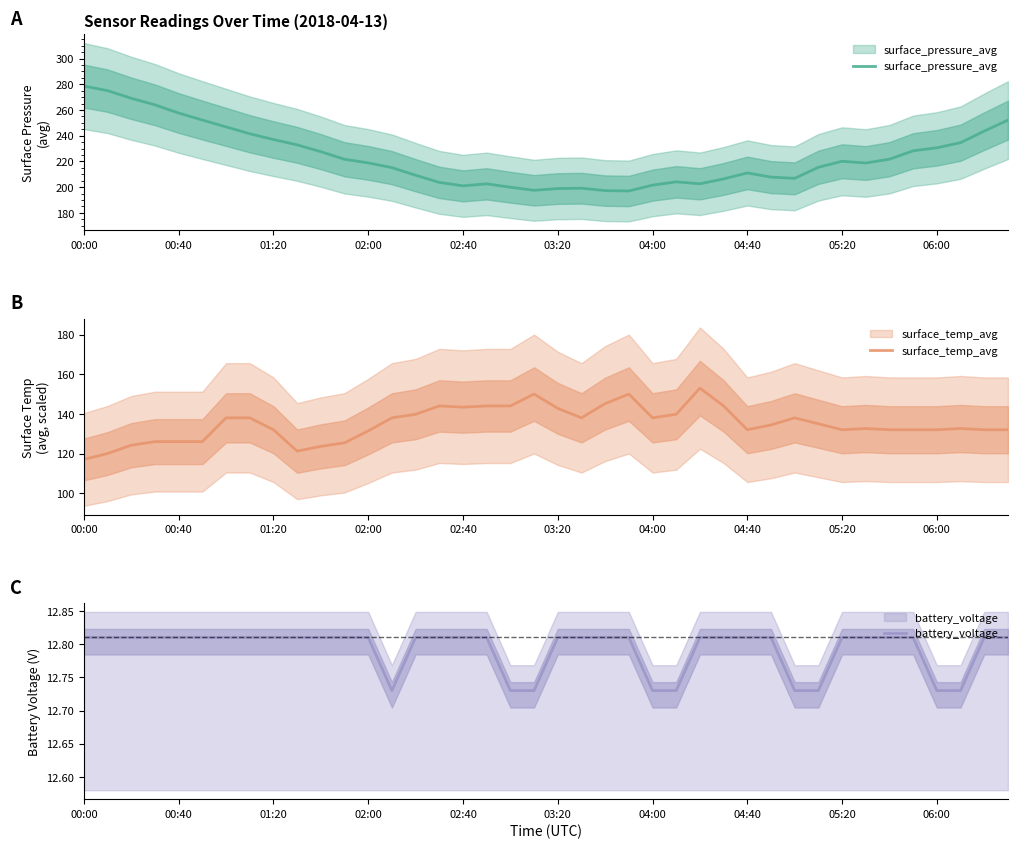

At which label is surface_temp_avg closest to 135?

31